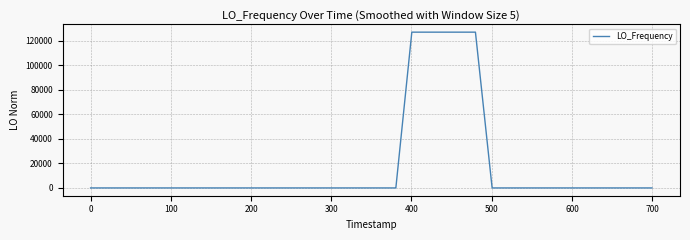

What is the maximum value shown in the chart?

127141.5